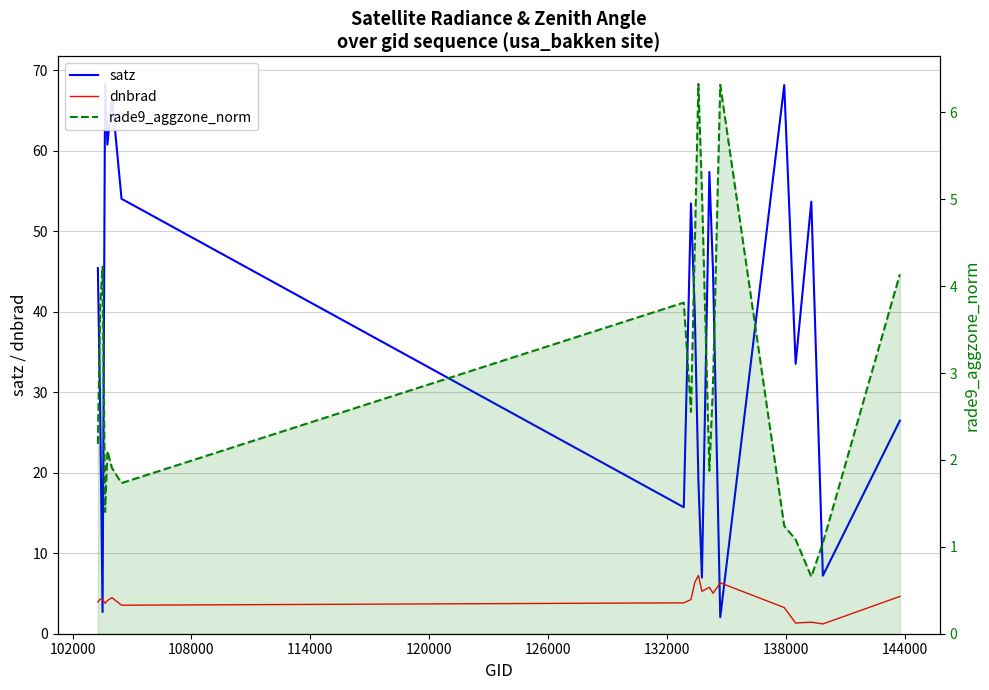

Does the chart have visible grid lines?

Yes